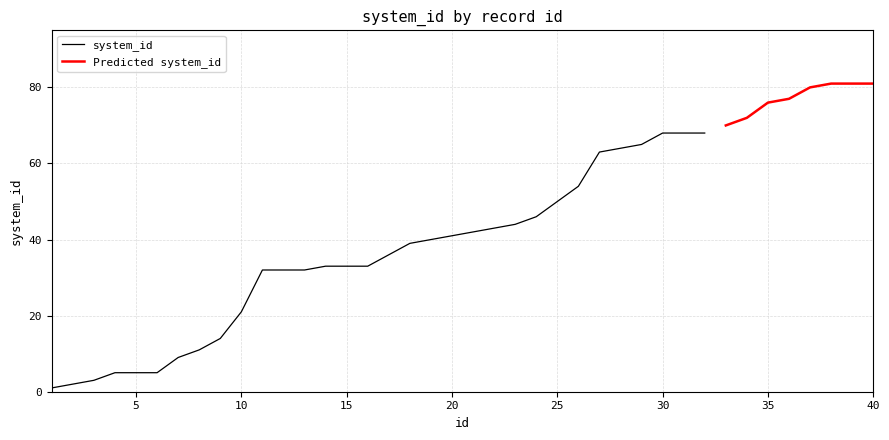

Which has a higher value, 37 or 8?

37